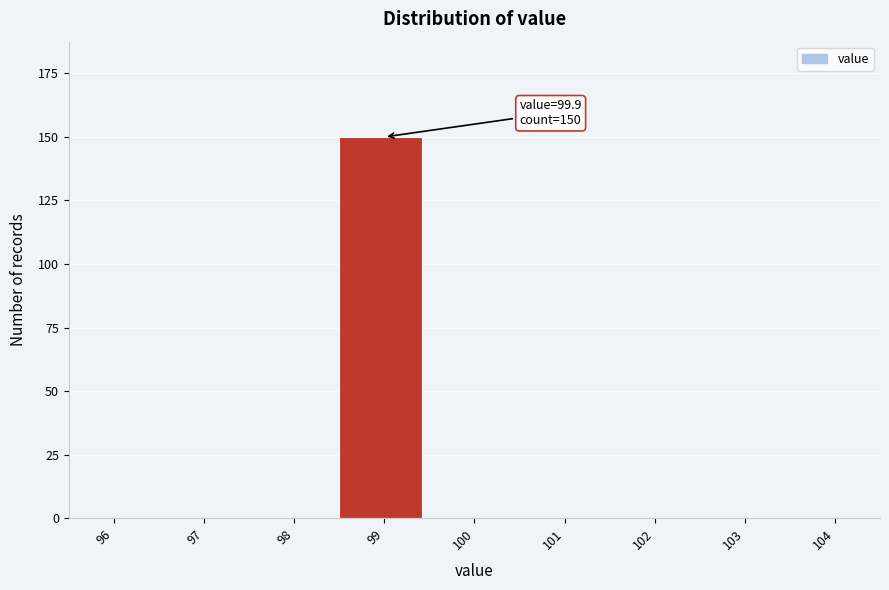

Reading right to left, transcribe all the data shown in this chart.

104=0	103=0	102=0	101=0	100=0	99=150	98=0	97=0	96=0